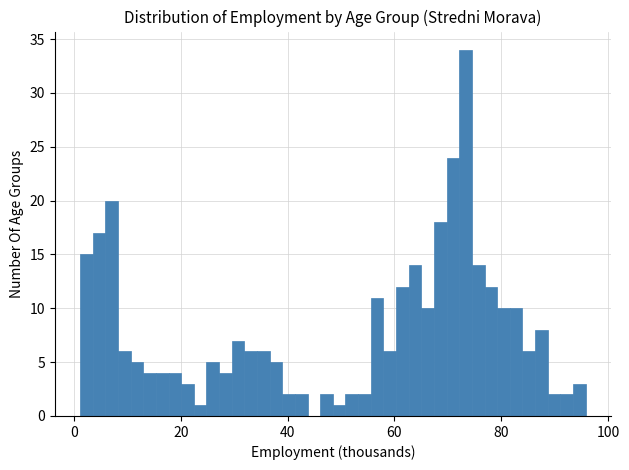

Read against the x-axis, roughly where is the centre of the tallest bar?

74